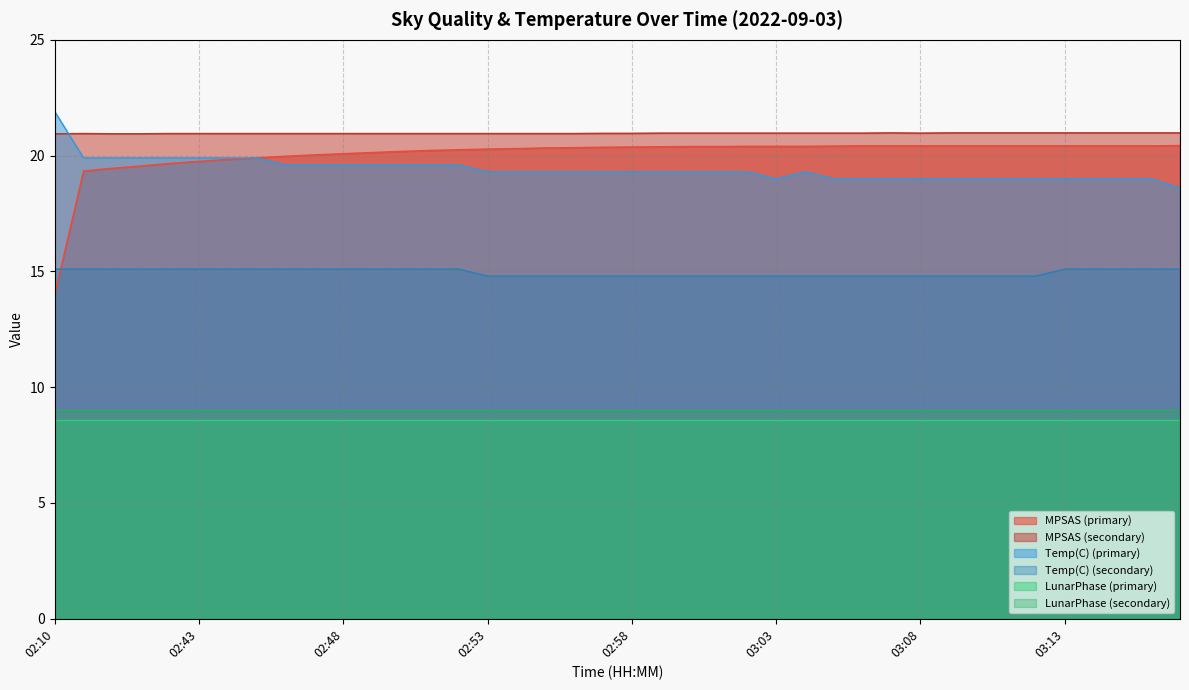

What is the smallest value displayed?

8.6